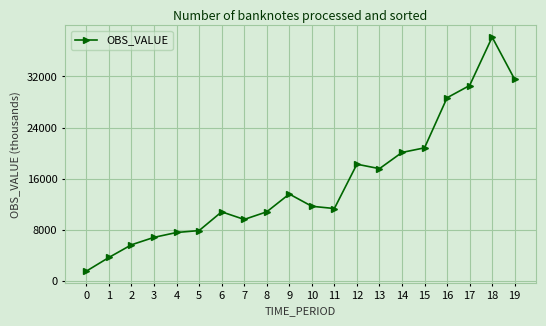

True or false: there are more than 1 points higher than both neighbors.

True